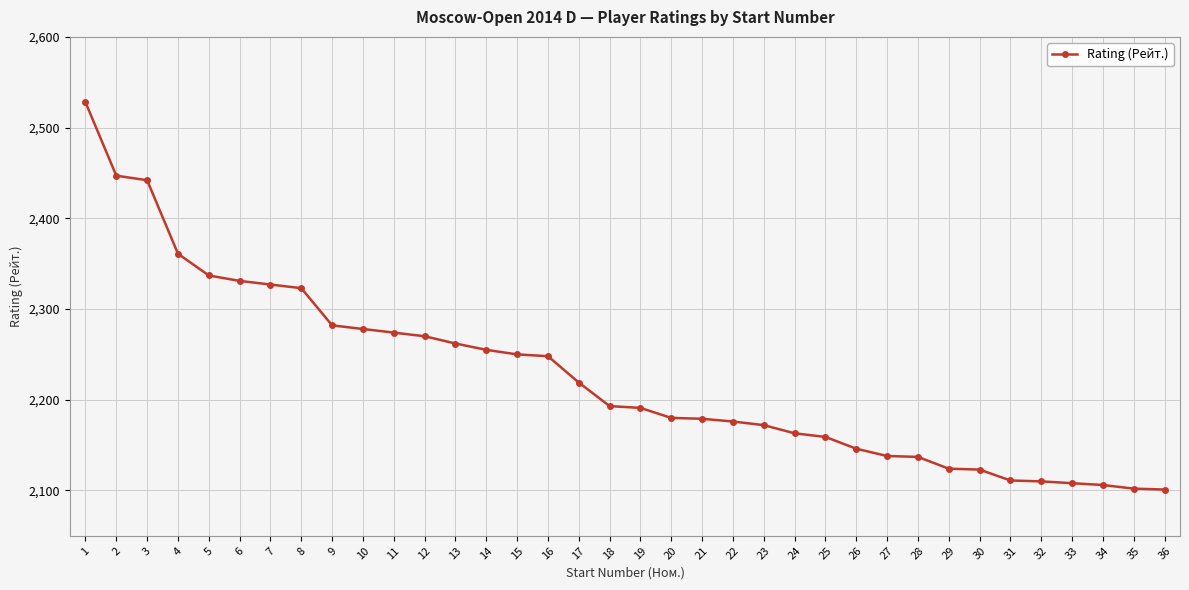

How many series are shown in this chart?

1